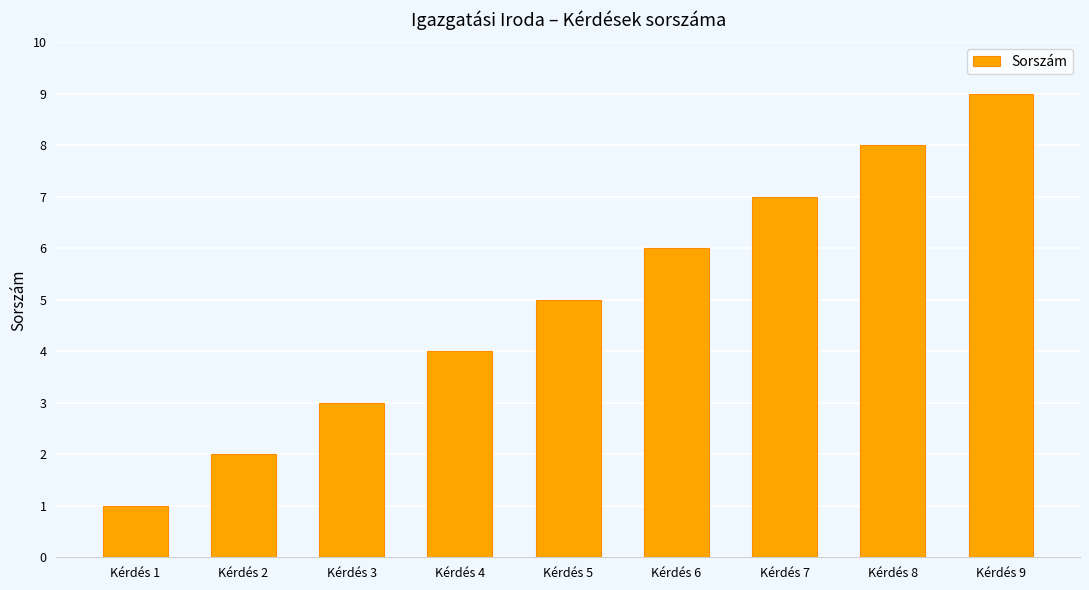

Which label corresponds to the largest value in the chart?

Kérdés 9